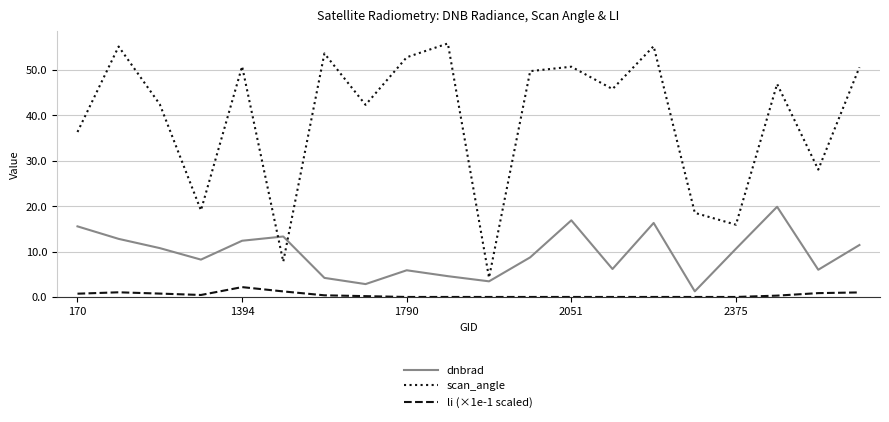

Count the number of categories in the chart.

20